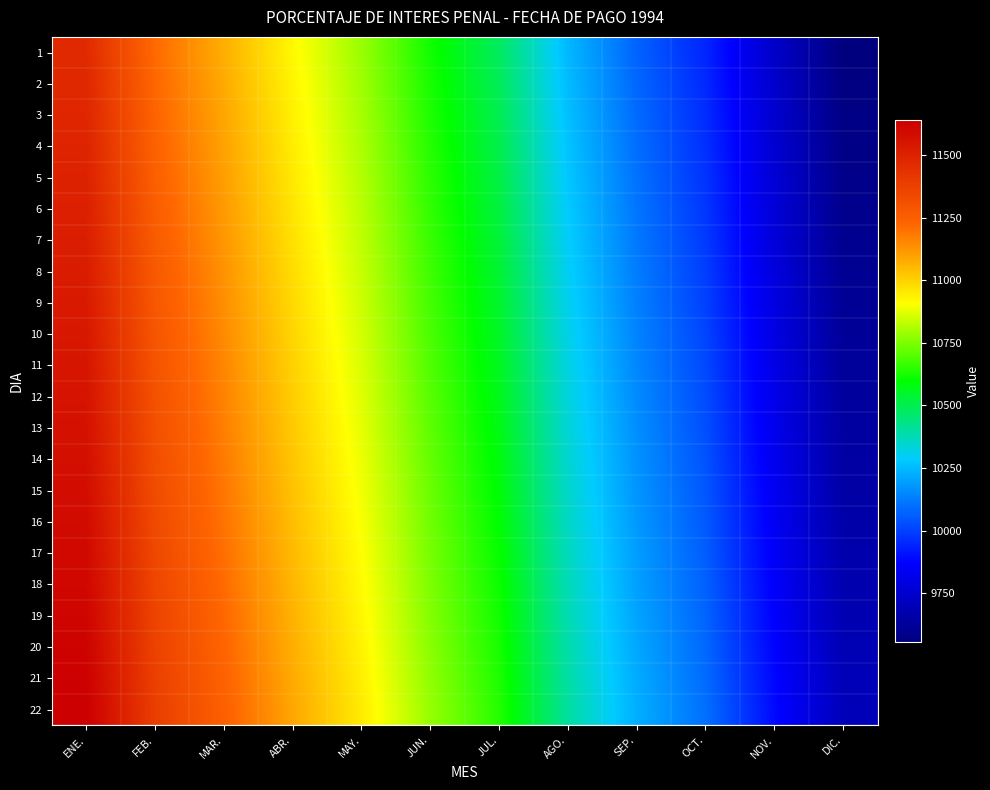

What is the minimum value shown in the chart?

9555.5